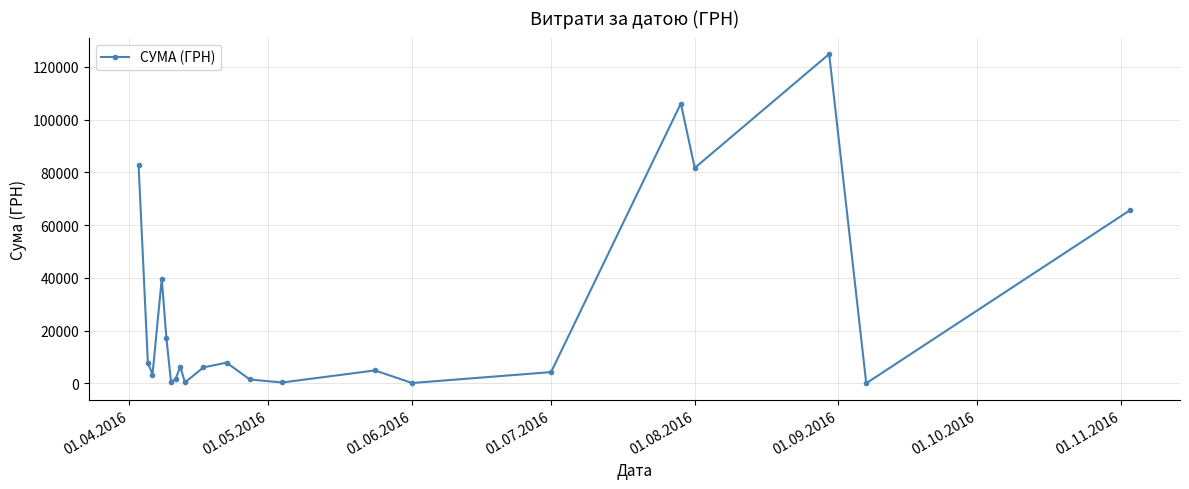

True or false: the data has more than 1 interior local peaks.

True